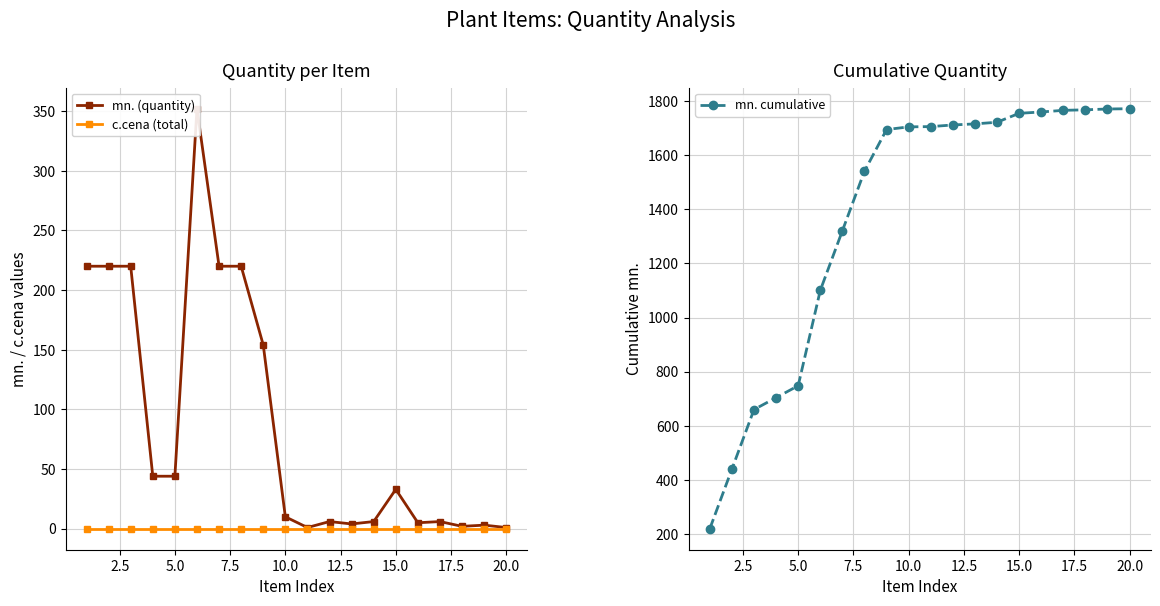

What is the highest value of the mn. cumulative series?

1771